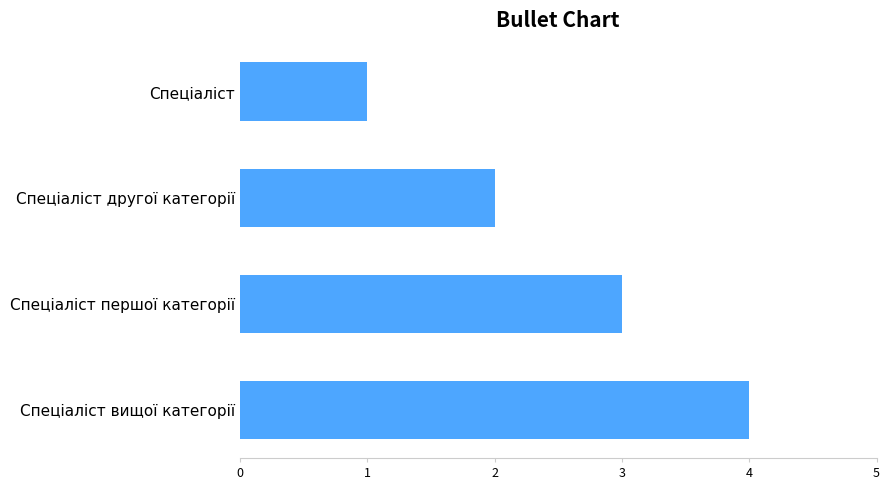

What is the difference between the maximum and second lowest values?

2